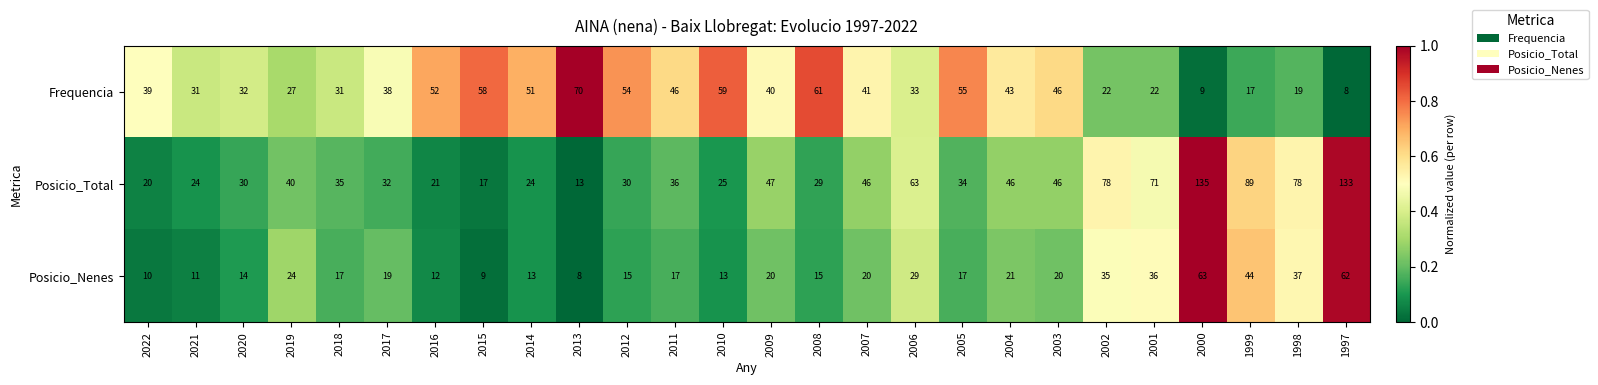

List the series in order of their peak value, highest first.

Posicio_Total, Frequencia, Posicio_Nenes